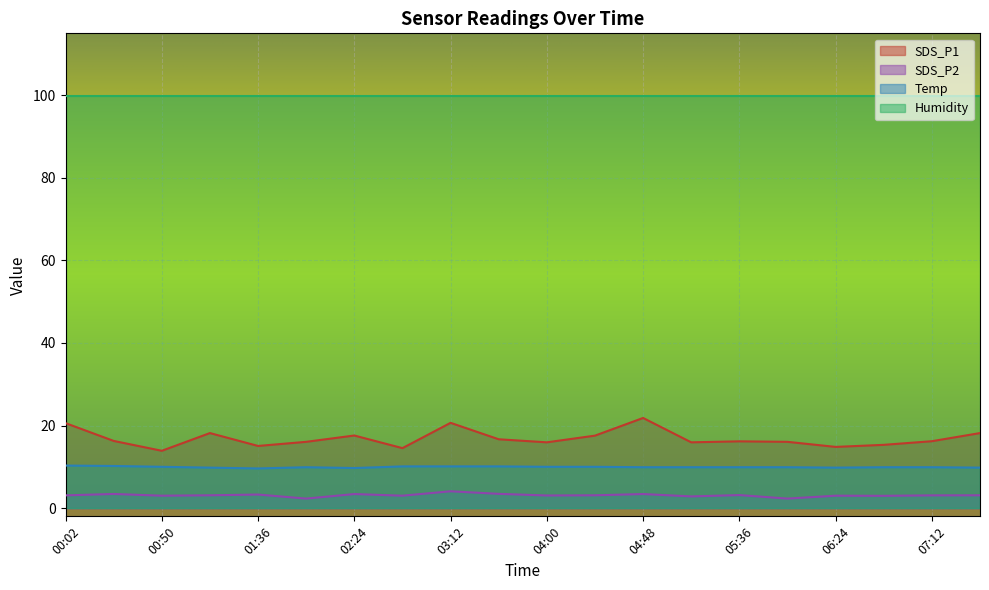

What is the sum of the SDS_P1 values at 04:48 and 03:12?

42.5